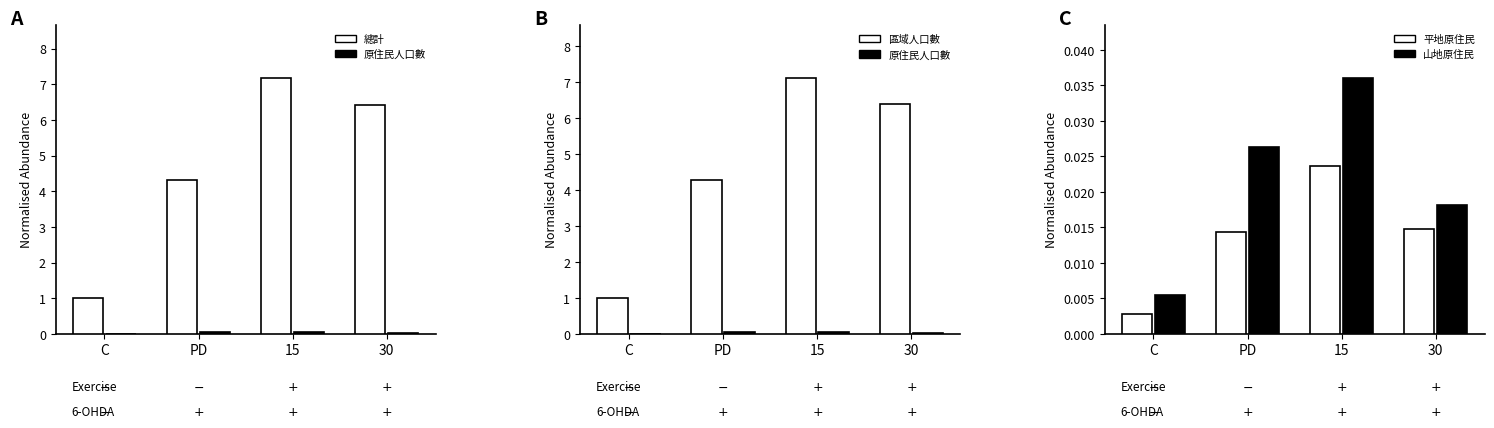

What value does the 總計 series have at PD?

4.3